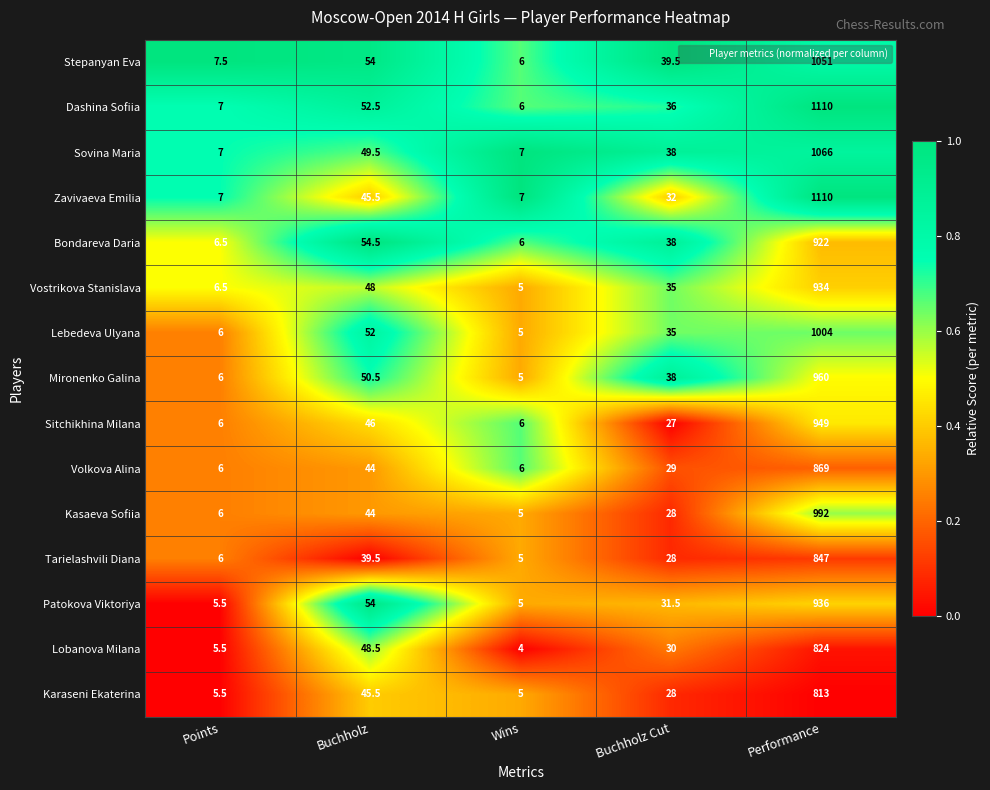

What is the difference between the highest and lowest values at Points?

2.0